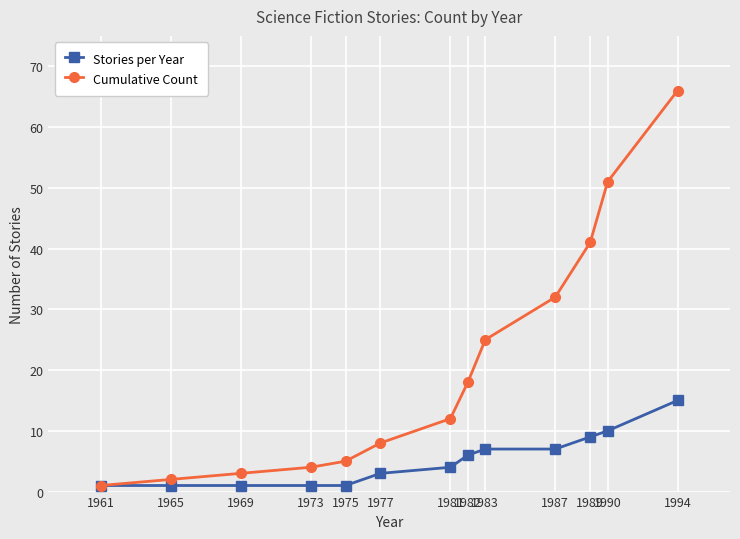

What is the average value of the Stories per Year series?

5